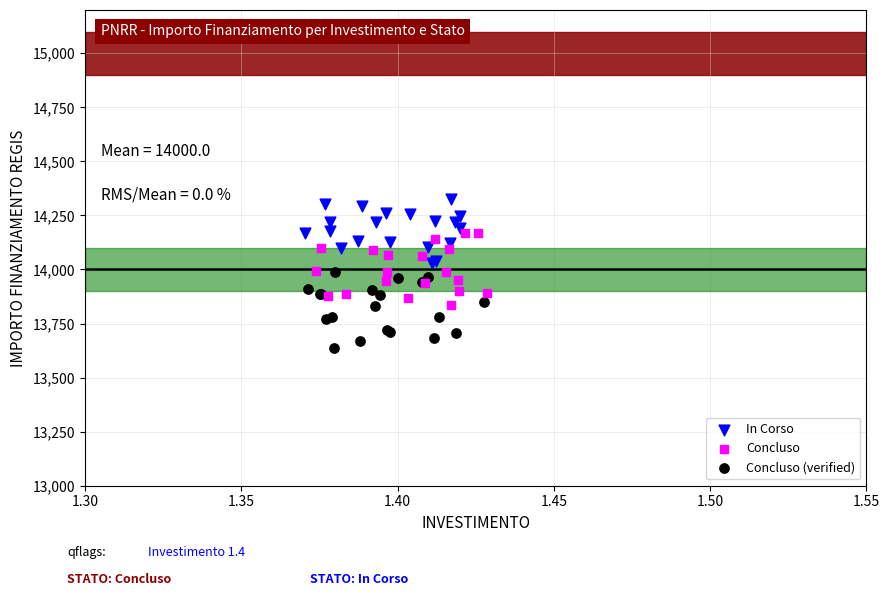

Which series reaches the maximum Y coordinate?

In Corso